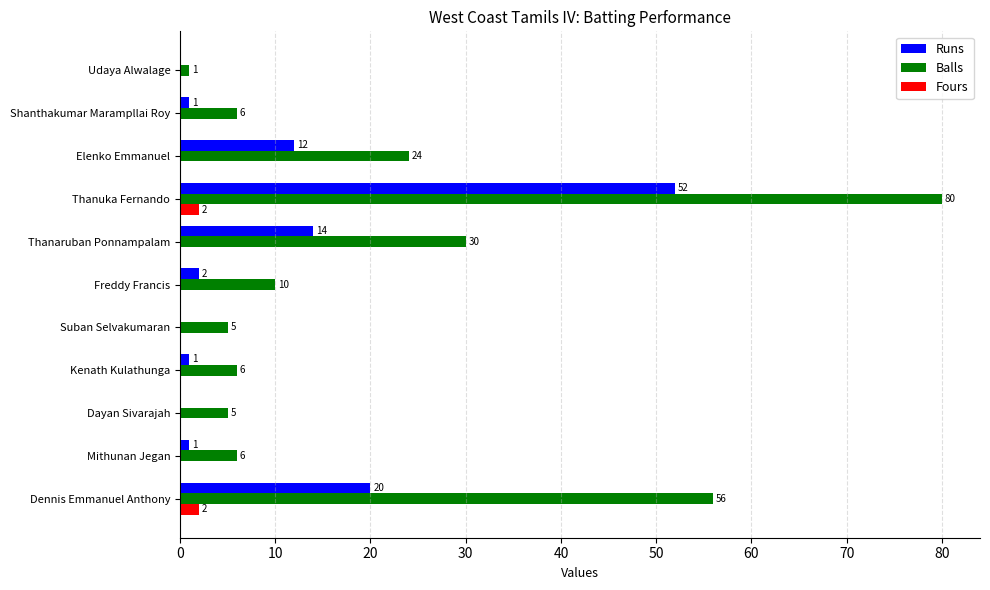

Between Shanthakumar Marampllai Roy and Elenko Emmanuel, which series saw the biggest shift?

Balls